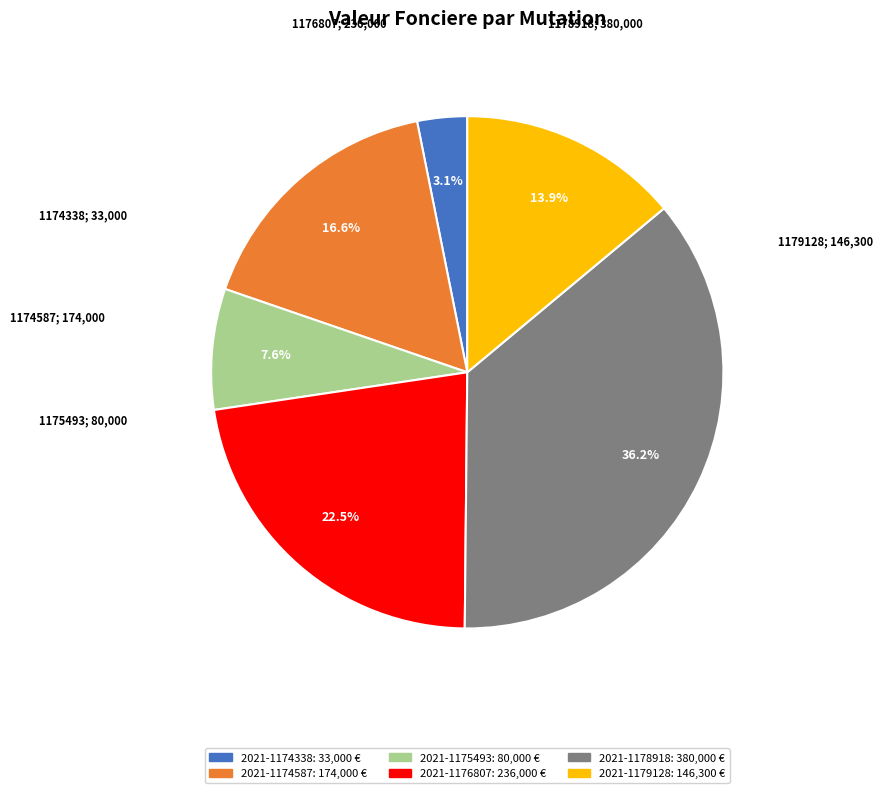

To the nearest percent, what portion does 2021-1175493 represent?

8%